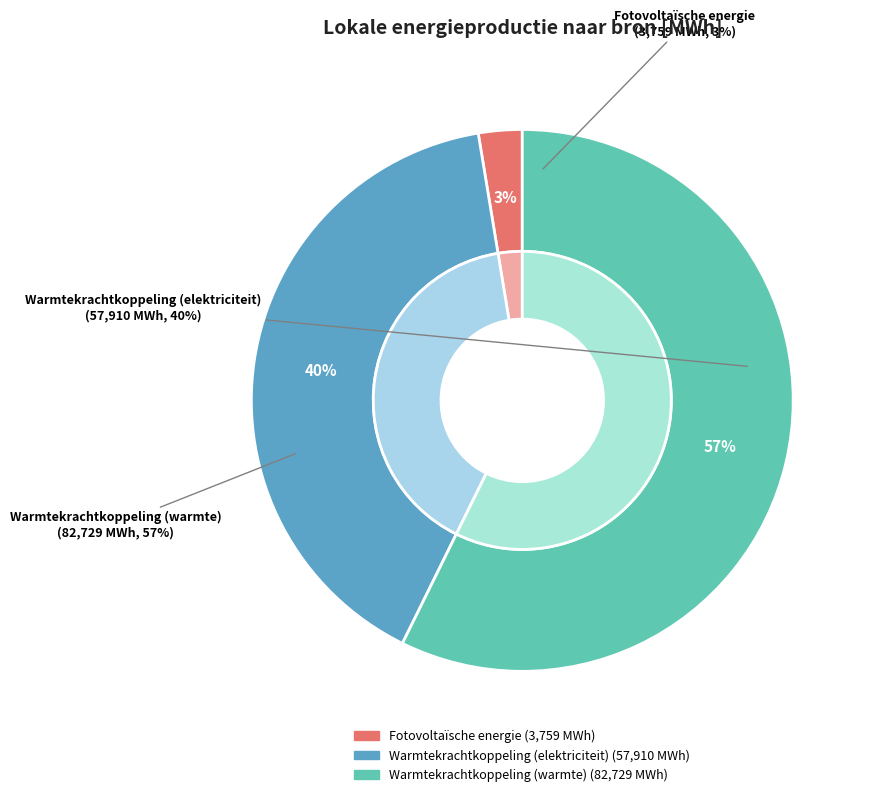

What percentage do Warmtekrachtkoppeling (warmte) and Warmtekrachtkoppeling (elektriciteit) together represent?

97.4%